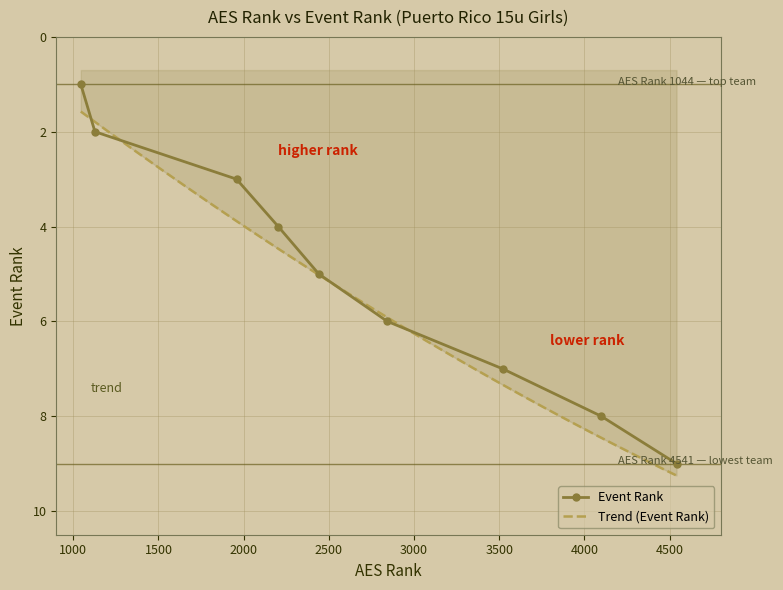

What is the difference between the values at 1958 and 3520?

4